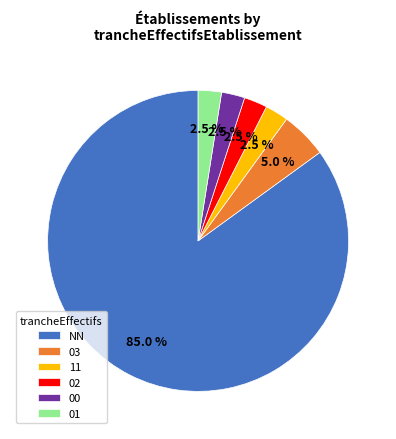

The 03 slice represents 17% of the pie. True or false?

False